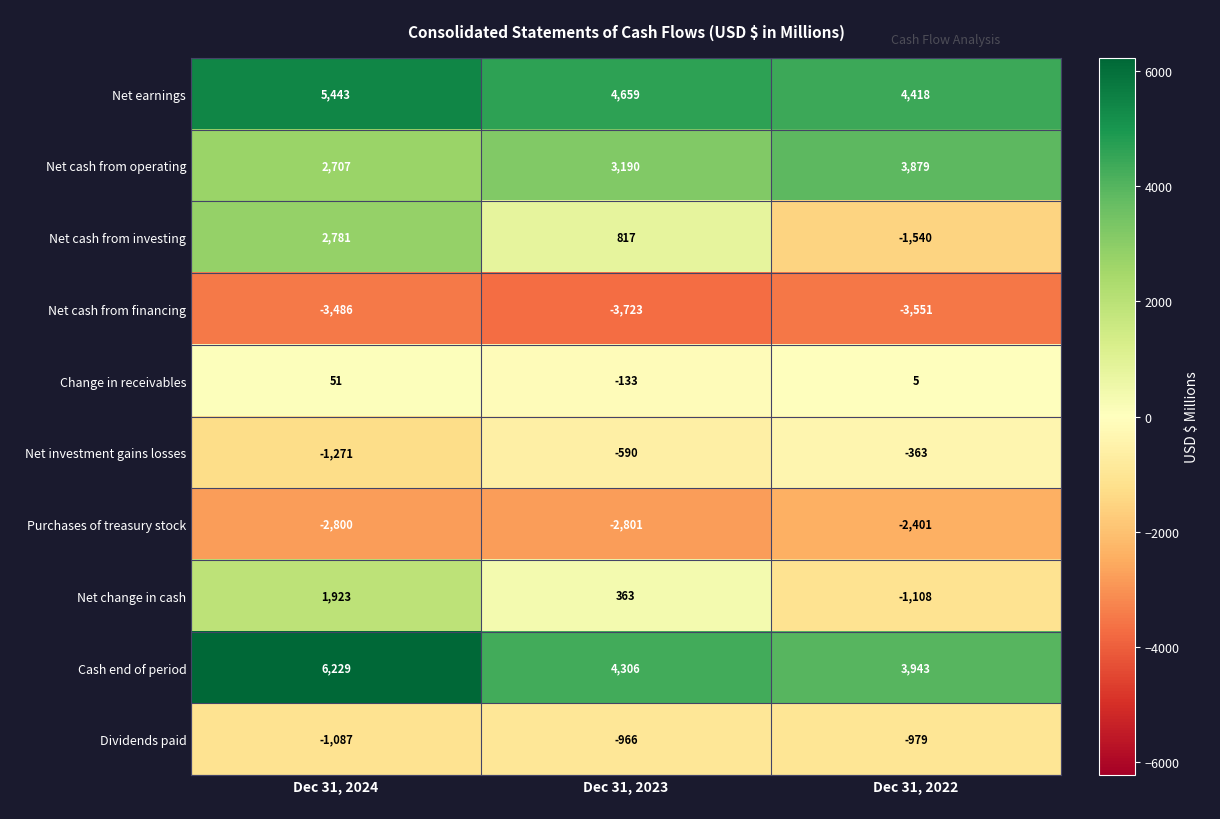

How many series are shown in this chart?

10